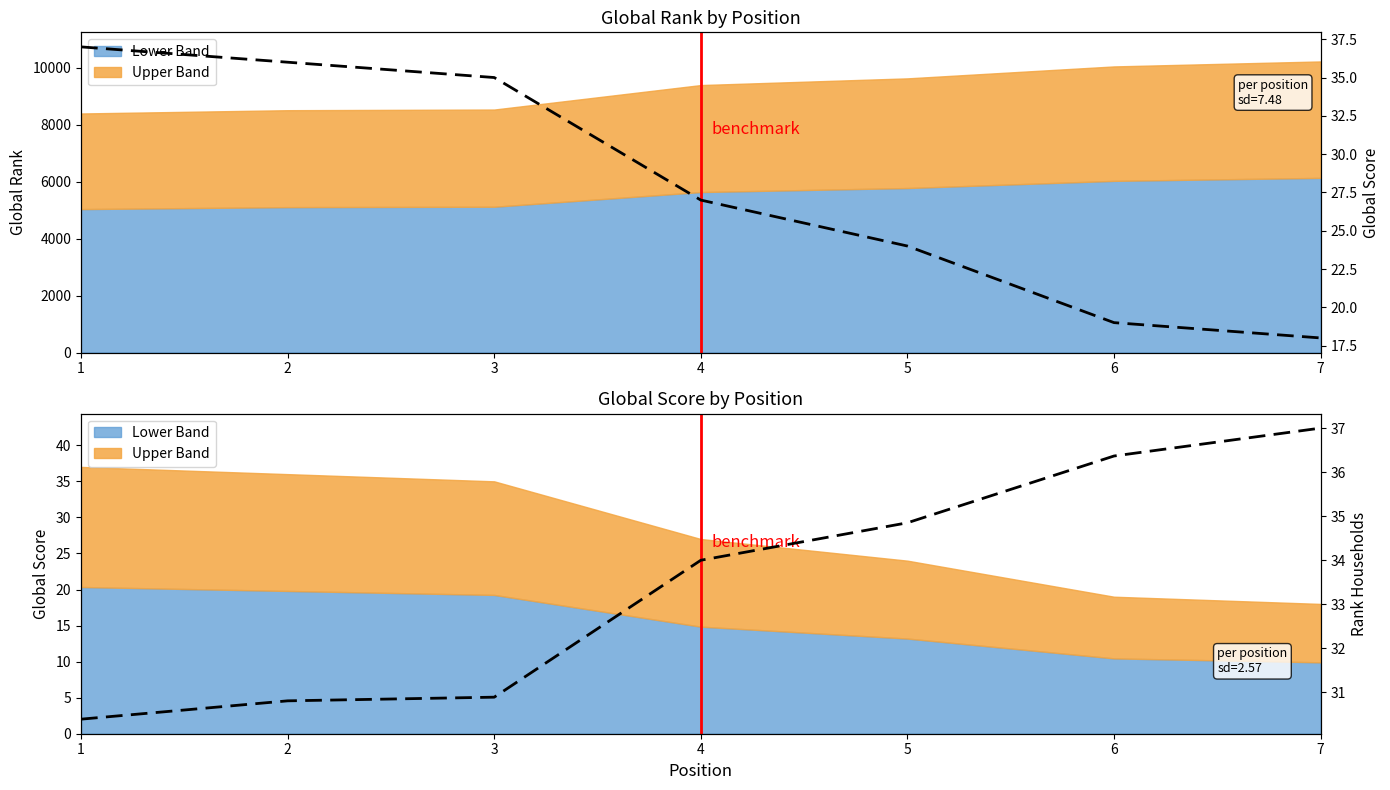

List the labels in order of Global Score value, smallest first.

7, 6, 5, 4, 3, 2, 1